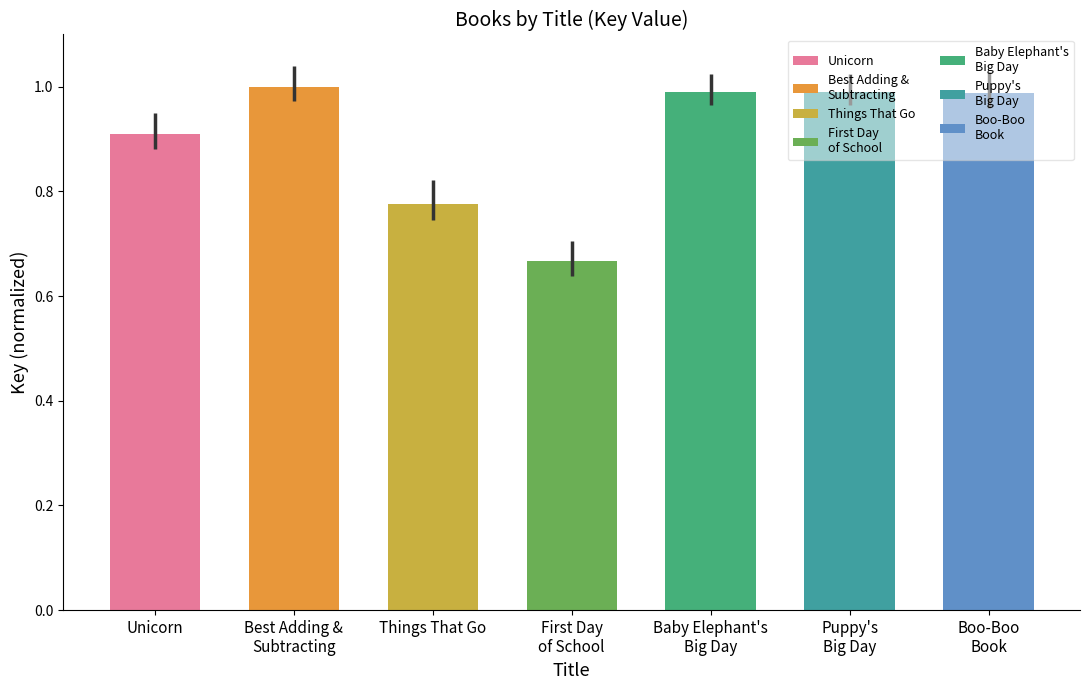

What is the sum of all values?

6.3